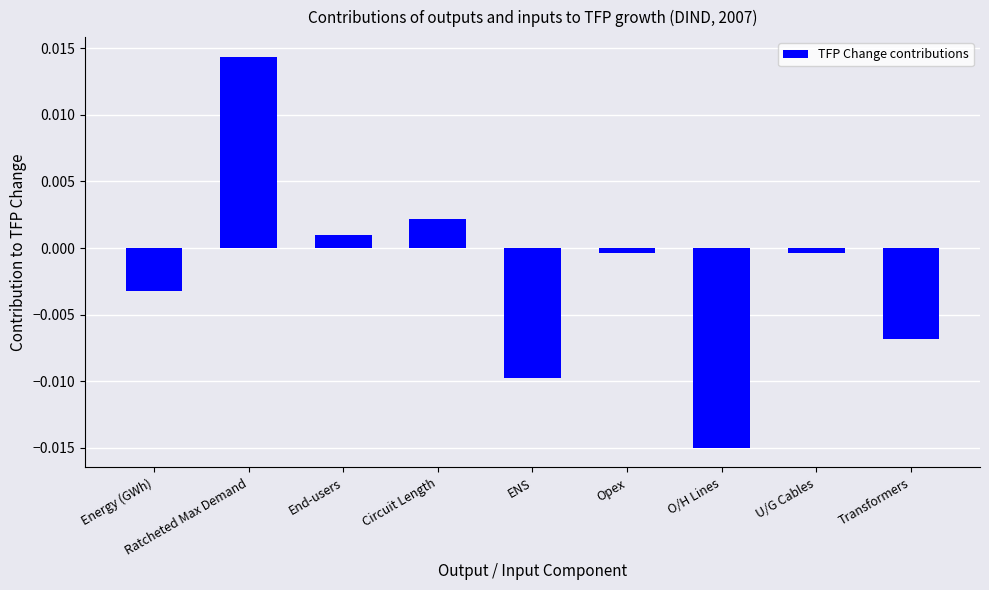

What is the label of the 5th bar from the right?

ENS